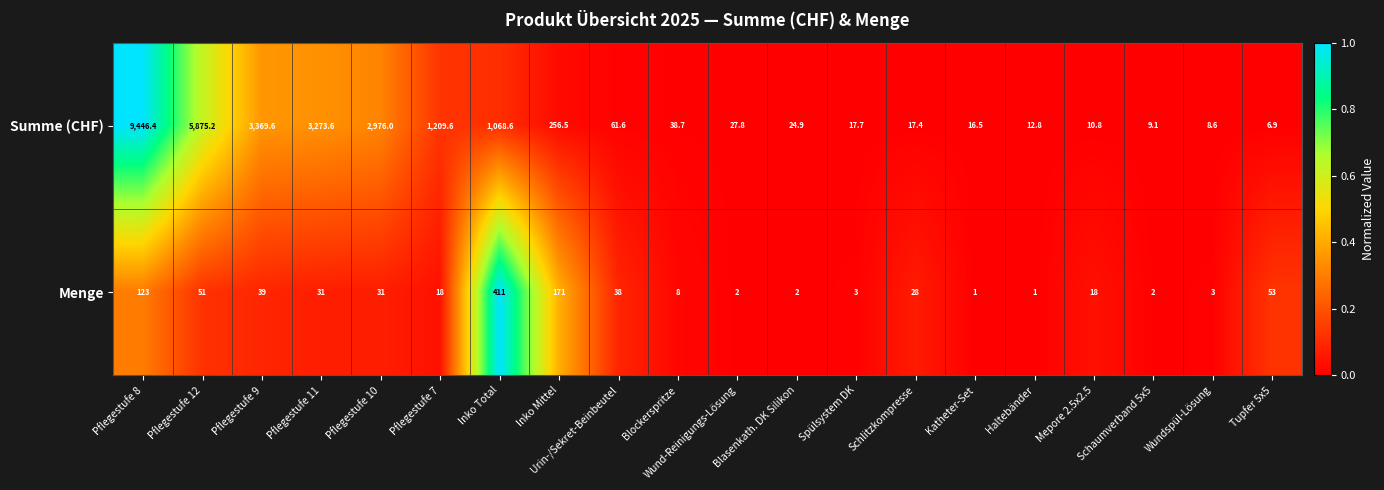

Is it true that Menge equals 63.4 at Urin-/Sekret-Beinbeutel?

False